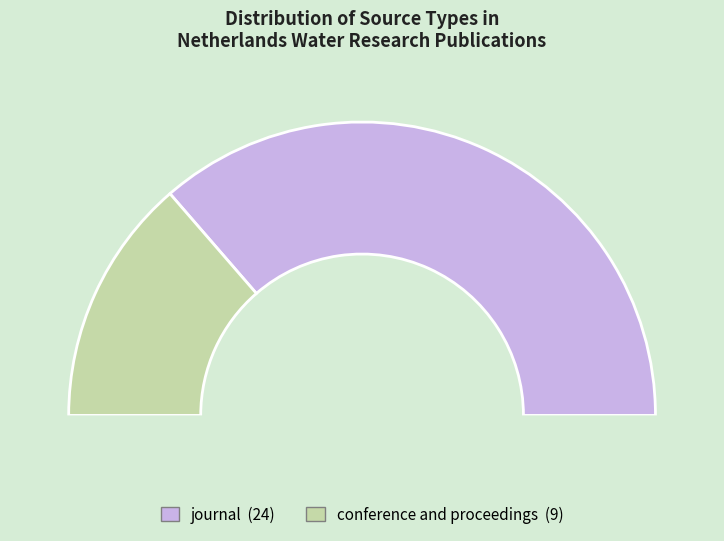

How much of the chart is everything except conference and proceedings?

72.7%